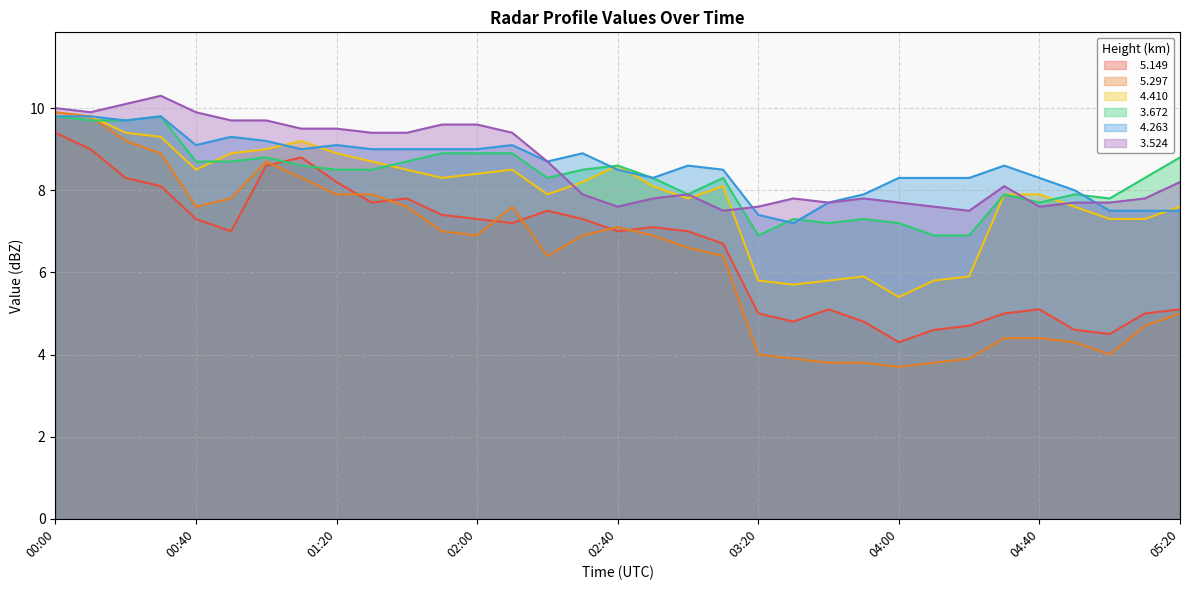

Reading left to right, list all the values displayed in this chart.

  5.149: 9.4	9.0	8.3	8.1	7.3	7.0	8.6	8.8	8.2	7.7	7.8	7.4	7.3	7.2	7.5	7.3	7.0	7.1	7.0	6.7	5.0	4.8	5.1	4.8	4.3	4.6	4.7	5.0	5.1	4.6	4.5	5.0	5.1
  5.297: 9.9	9.8	9.2	8.9	7.6	7.8	8.7	8.3	7.9	7.9	7.6	7.0	6.9	7.6	6.4	6.9	7.1	6.9	6.6	6.4	4.0	3.9	3.8	3.8	3.7	3.8	3.9	4.4	4.4	4.3	4.0	4.7	5.0
  4.410: 9.8	9.8	9.4	9.3	8.5	8.9	9.0	9.2	8.9	8.7	8.5	8.3	8.4	8.5	7.9	8.2	8.6	8.1	7.8	8.1	5.8	5.7	5.8	5.9	5.4	5.8	5.9	7.9	7.9	7.6	7.3	7.3	7.6
  3.672: 9.8	9.7	9.7	9.8	8.7	8.7	8.8	8.6	8.5	8.5	8.7	8.9	8.9	8.9	8.3	8.5	8.6	8.3	7.9	8.3	6.9	7.3	7.2	7.3	7.2	6.9	6.9	7.9	7.7	7.9	7.8	8.3	8.8
  4.263: 9.8	9.8	9.7	9.8	9.1	9.3	9.2	9.0	9.1	9.0	9.0	9.0	9.0	9.1	8.7	8.9	8.5	8.3	8.6	8.5	7.4	7.2	7.7	7.9	8.3	8.3	8.3	8.6	8.3	8.0	7.5	7.5	7.5
  3.524: 10.0	9.9	10.1	10.3	9.9	9.7	9.7	9.5	9.5	9.4	9.4	9.6	9.6	9.4	8.7	7.9	7.6	7.8	7.9	7.5	7.6	7.8	7.7	7.8	7.7	7.6	7.5	8.1	7.6	7.7	7.7	7.8	8.2